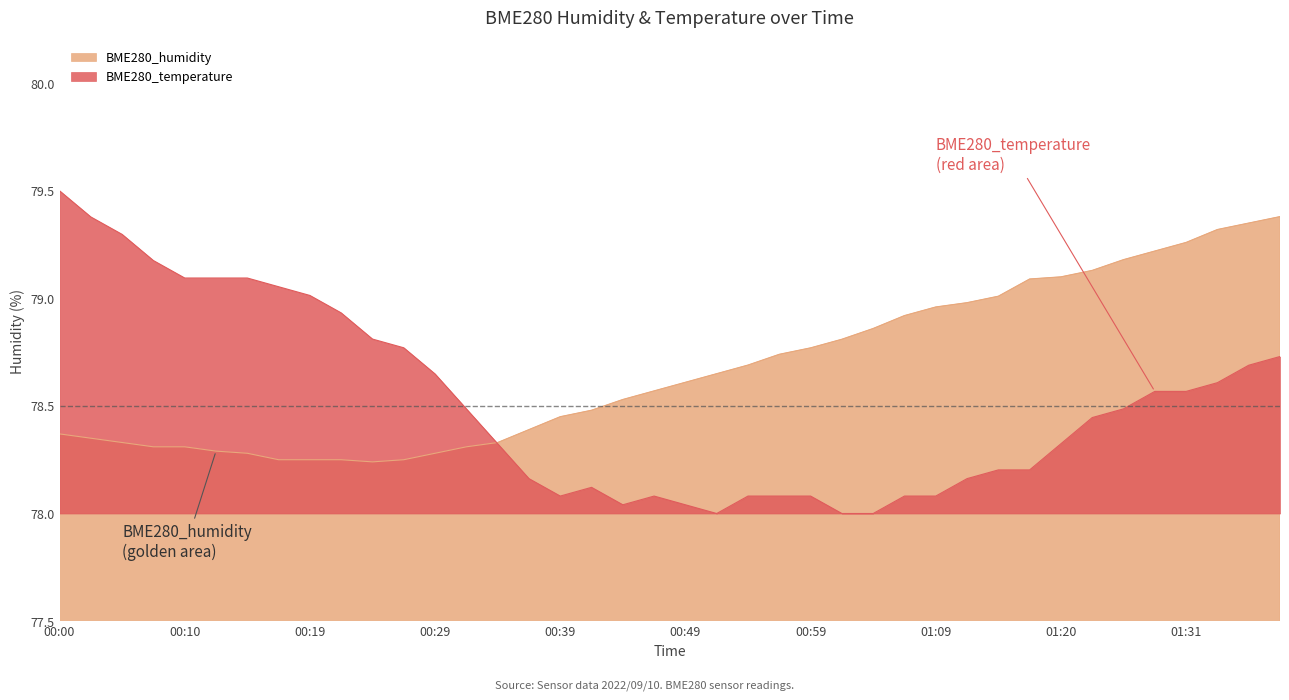

Which has a higher value, 01:20 or 00:42?

01:20